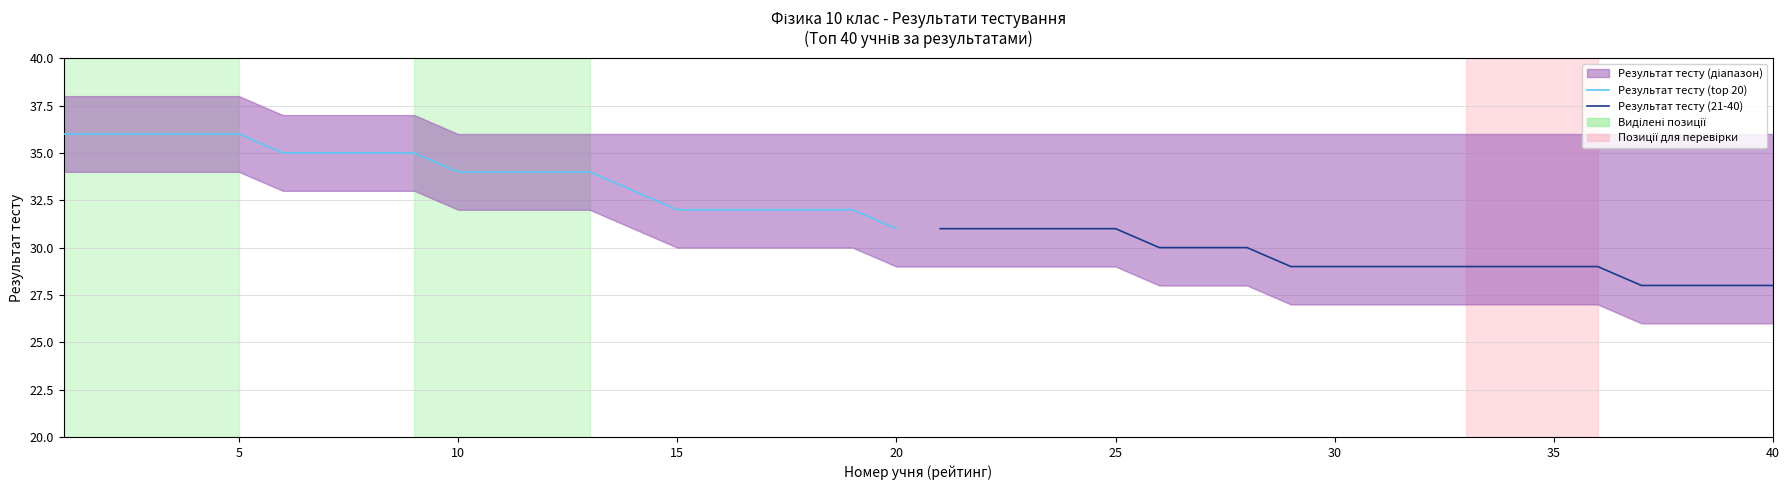

At how many categories does at least one series exceed 35?

5